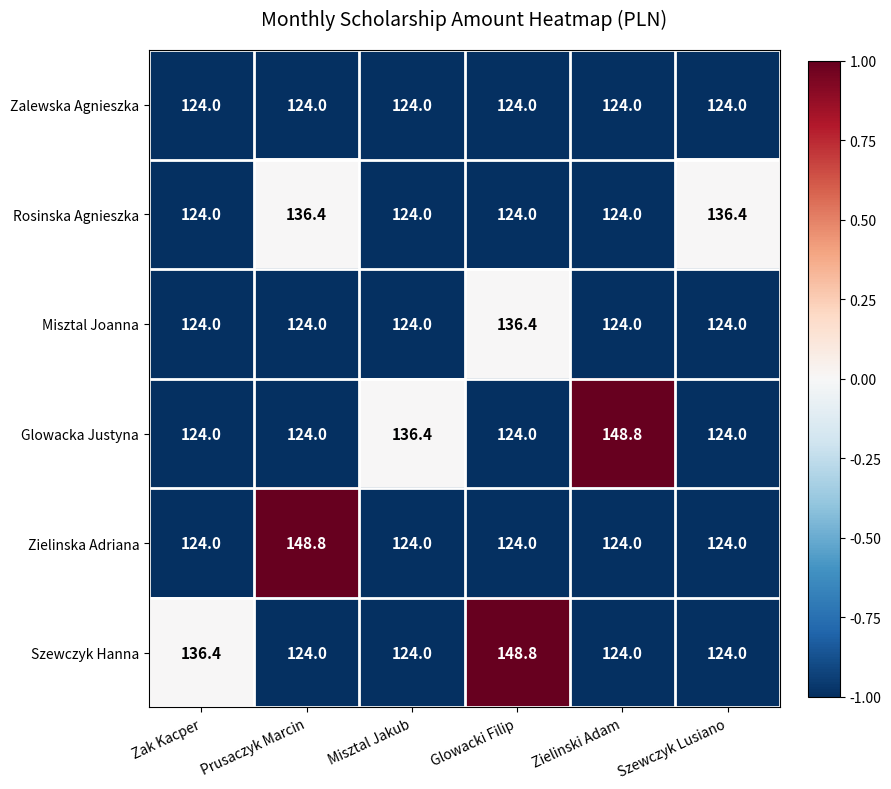

Between Misztal Jakub and Zielinski Adam, which series saw the biggest shift?

Glowacka Justyna